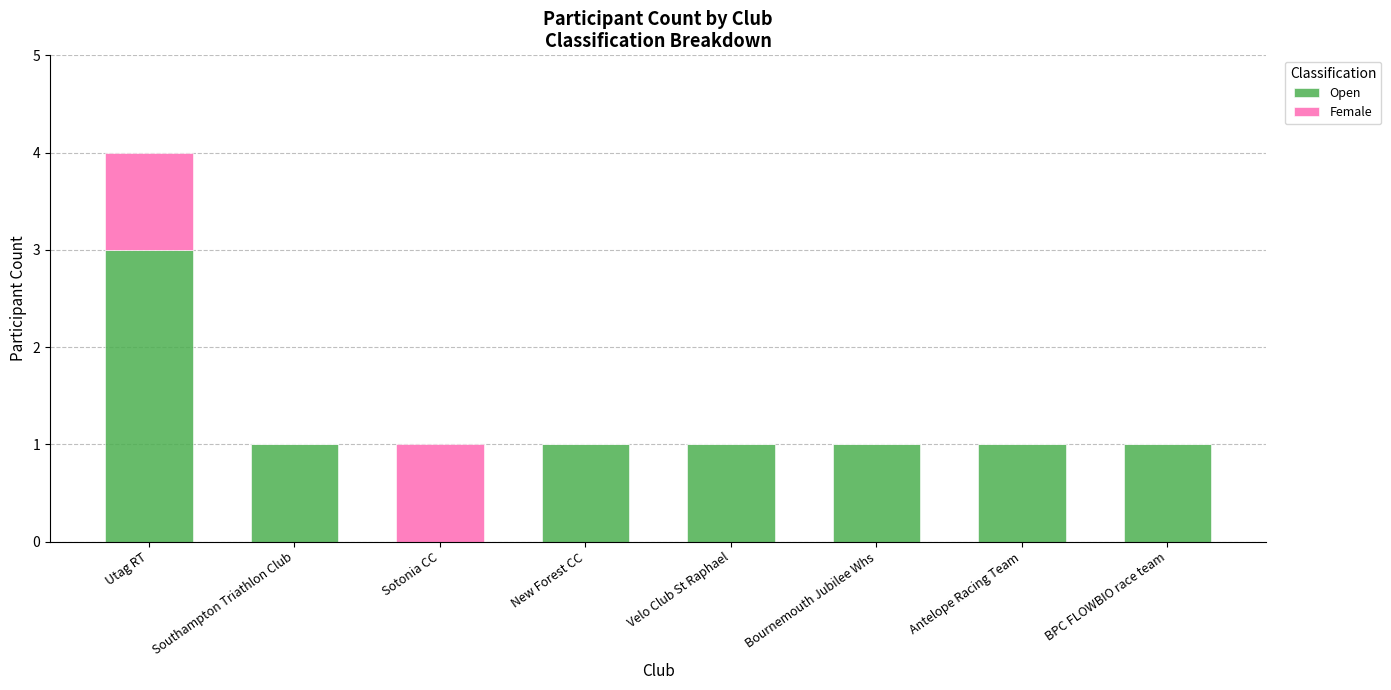

What is the sum of all Open values?

9